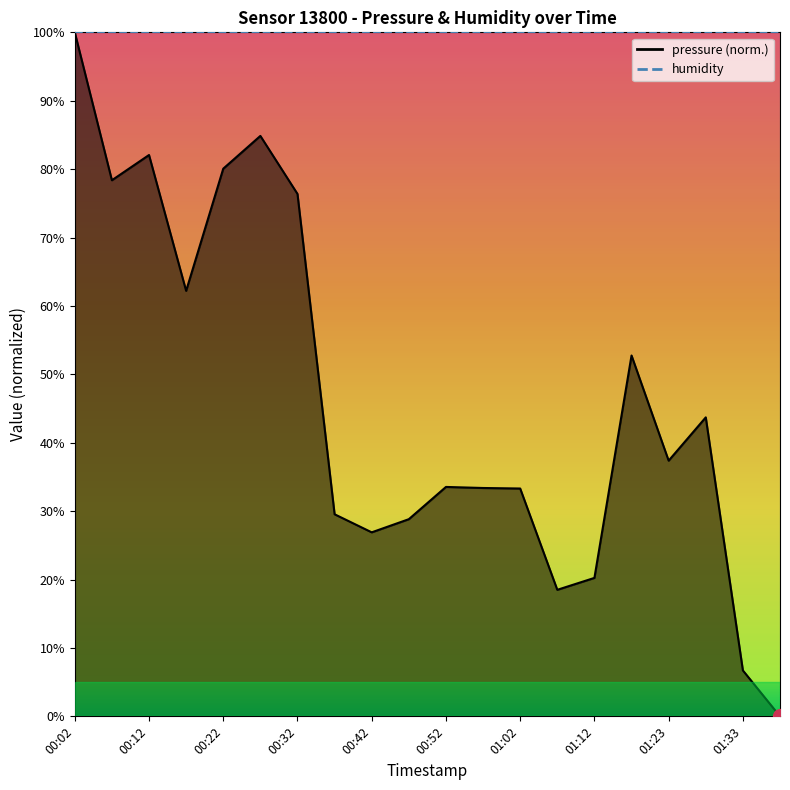

The chart shows a value of 39.3 at 00:37. True or false?

False